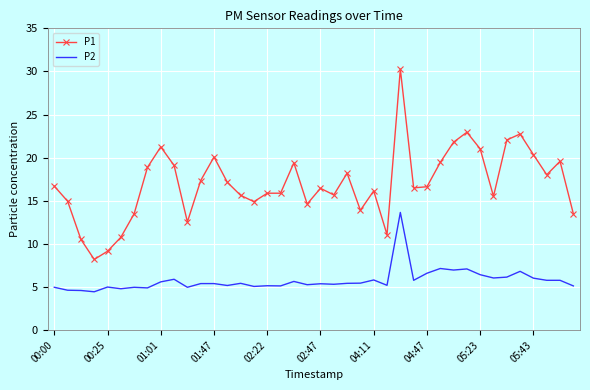

True or false: P2 and P1 cross at least once.

False